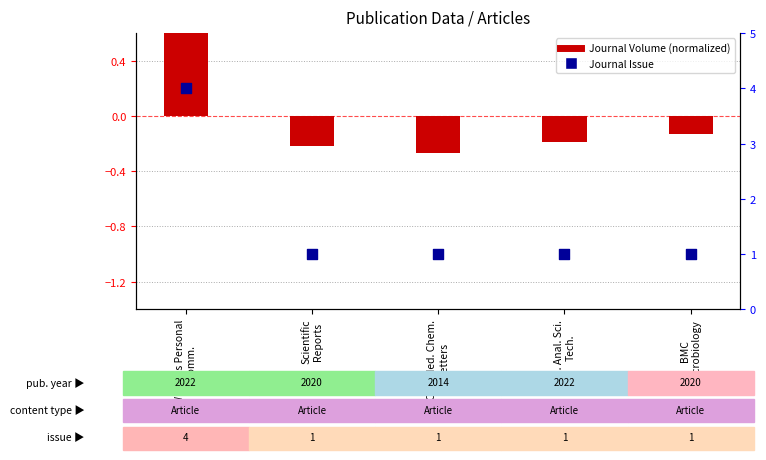

What are all the series names shown in the legend?

Journal Volume (normalized), Journal Issue